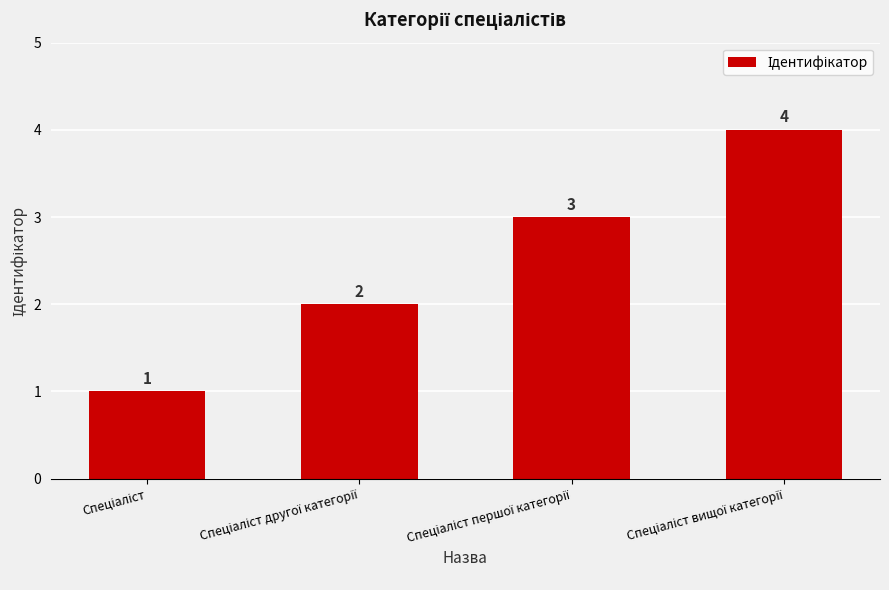

What is the value of the 1st bar from the left?

1